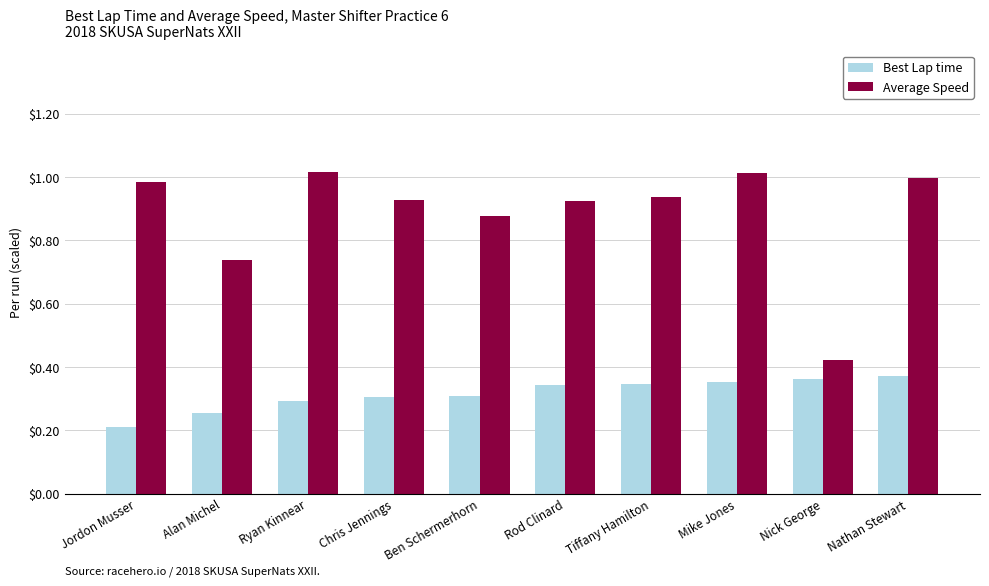

What is the sum of all Best Lap time values?

3.1